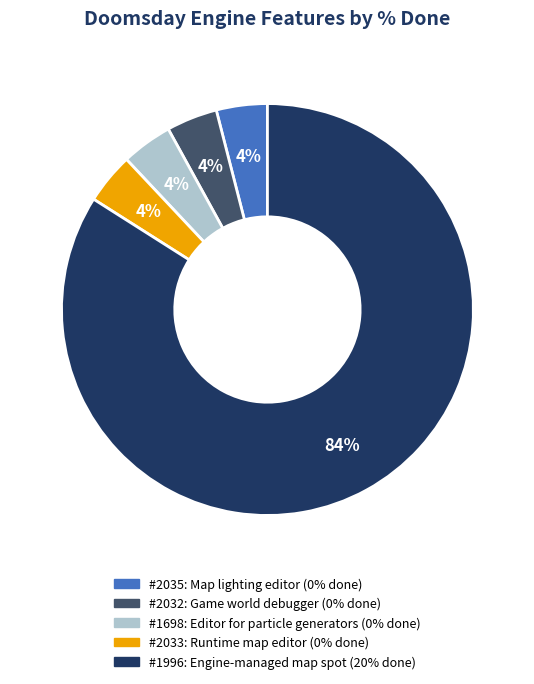

Does any single category account for the majority?

Yes